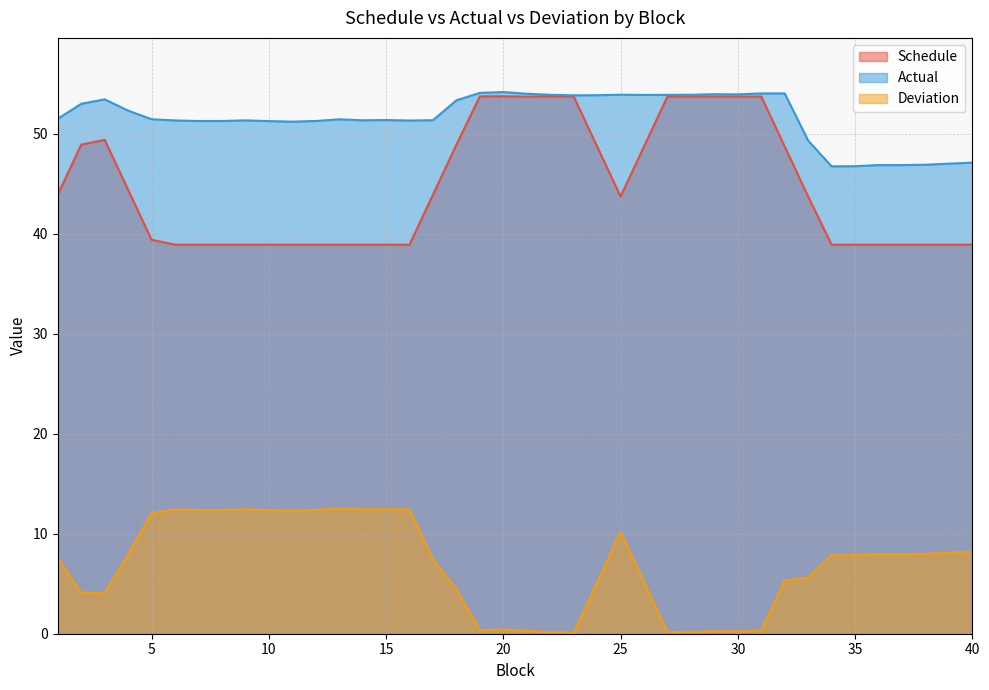

What is the average value of the Actual series?

51.6